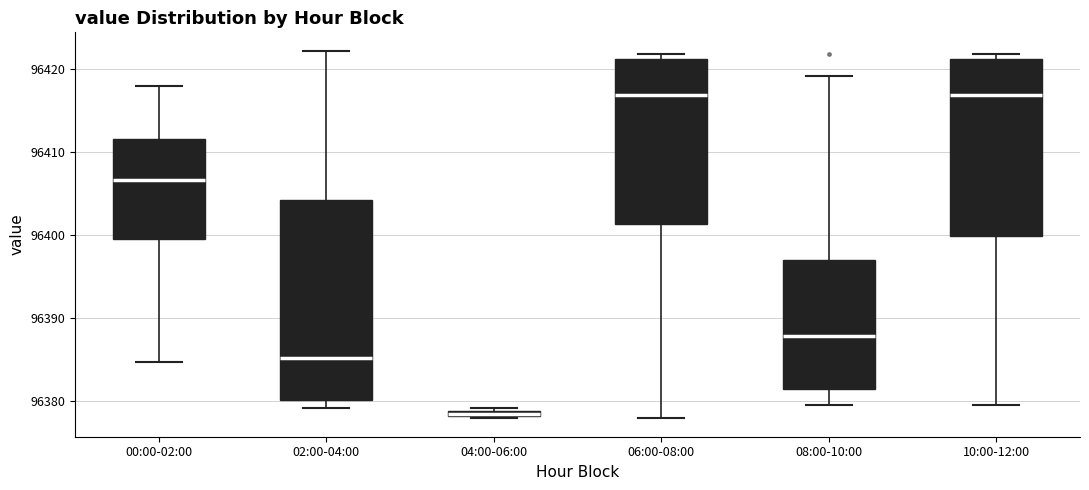

Where does the lower whisker of the box for 06:00-08:00 end on the y-axis? The values are not printed on the chart, so give them approximately, as read against the axis.

96378